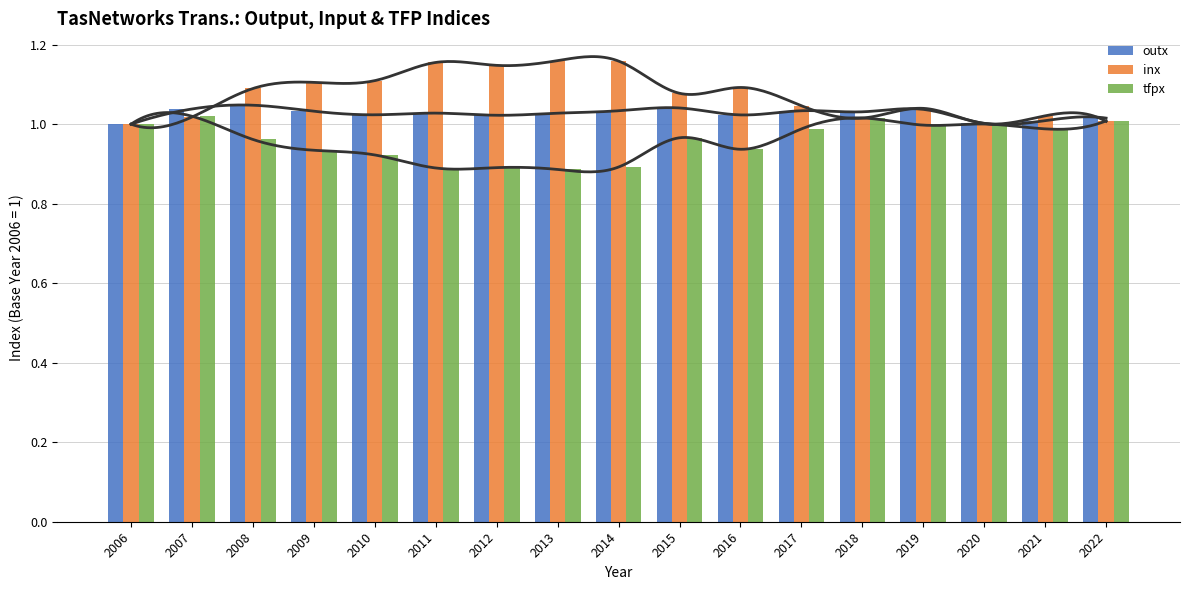

How many bars are there in total?

51